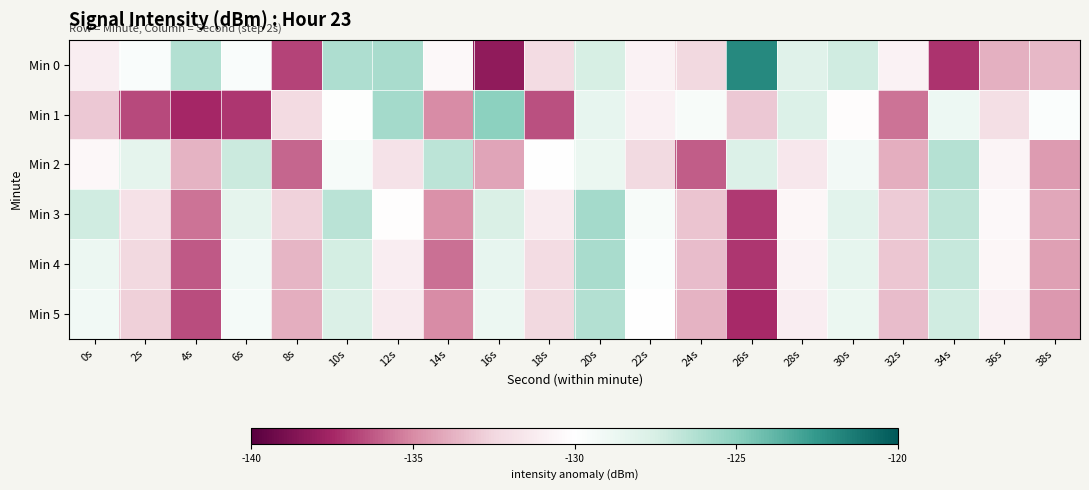

At 34s, list the series in order from largest to smallest.

Min 2, Min 3, Min 4, Min 5, Min 1, Min 0